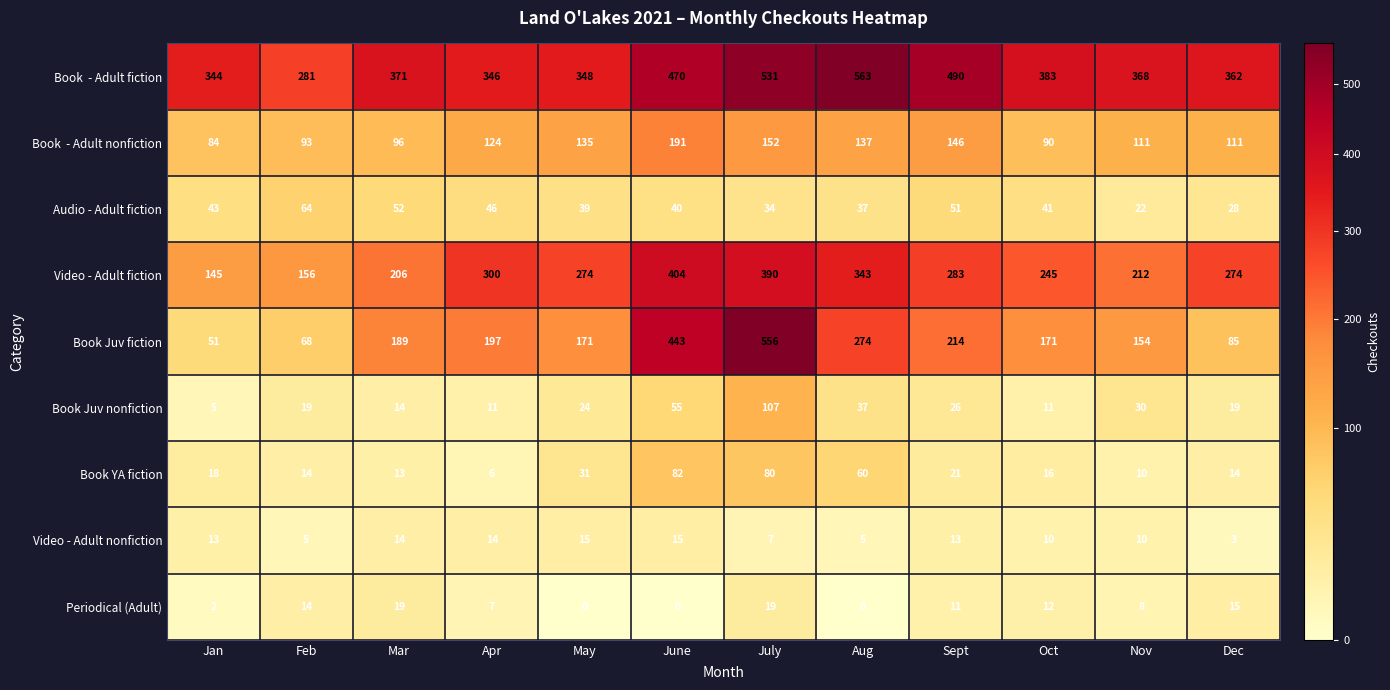

How many series are shown in this chart?

9